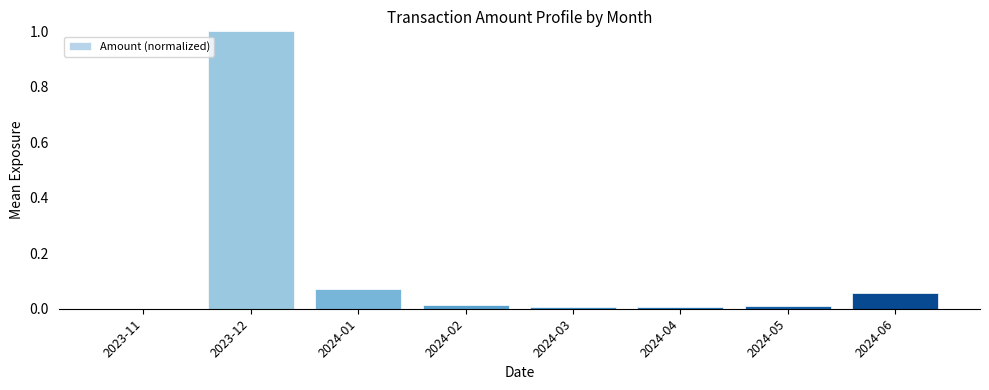

The value at 2024-02 is 0.0. True or false?

True